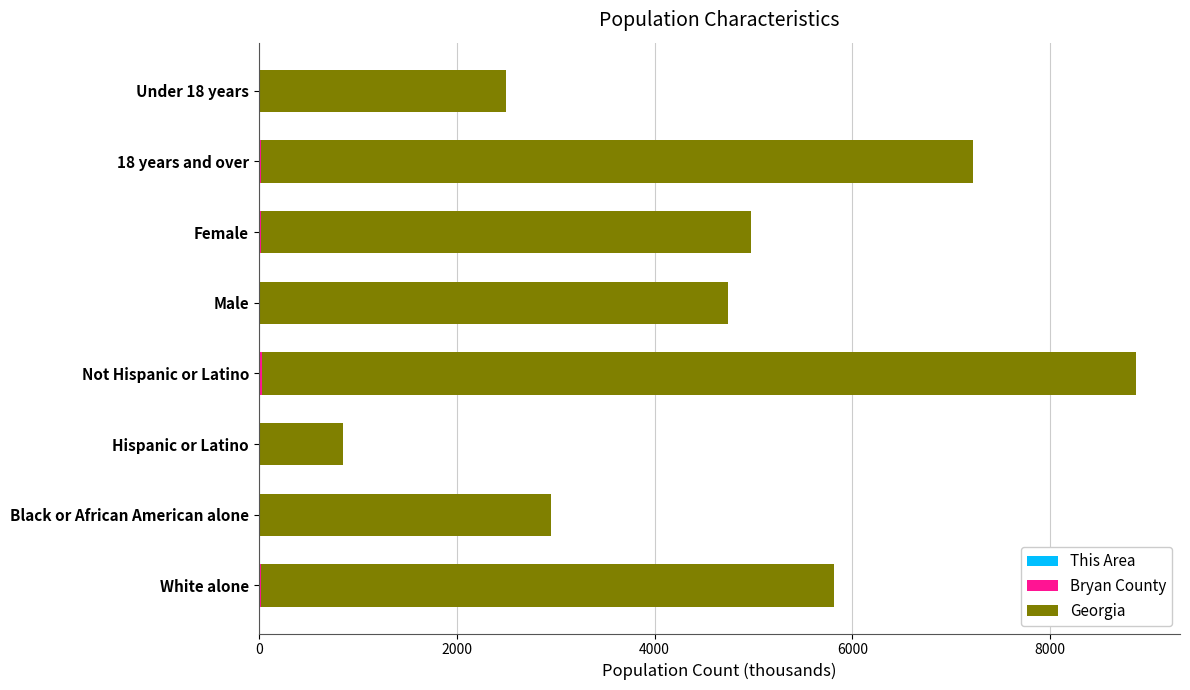

At how many categories does at least one series exceed 7432?

1